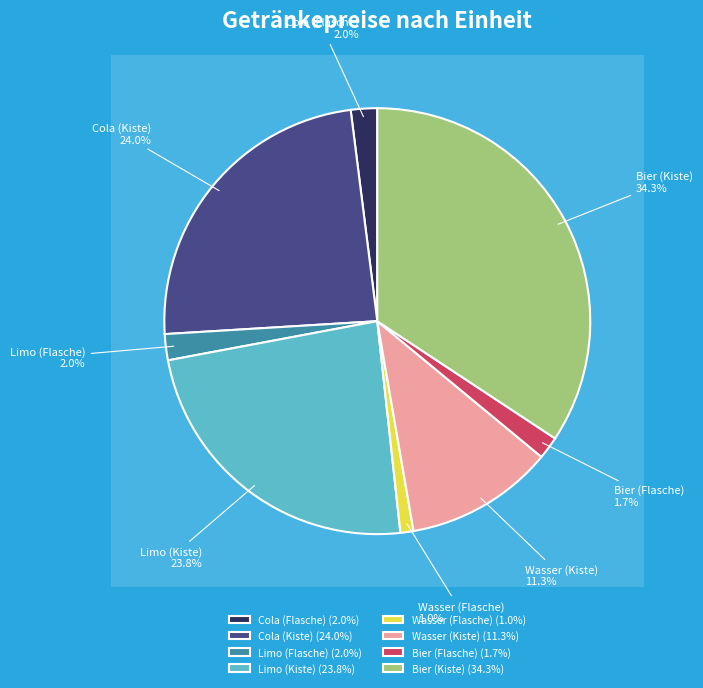

Which has a higher value, Cola (Kiste) or Wasser (Flasche)?

Cola (Kiste)